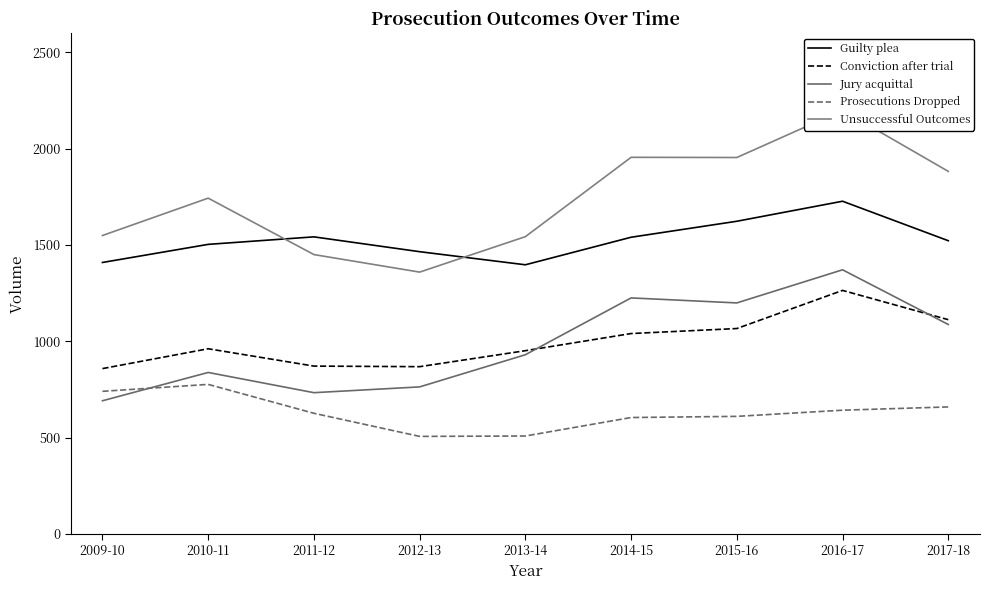

At 2016-17, list the series in order from smallest to largest.

Prosecutions Dropped, Conviction after trial, Jury acquittal, Guilty plea, Unsuccessful Outcomes